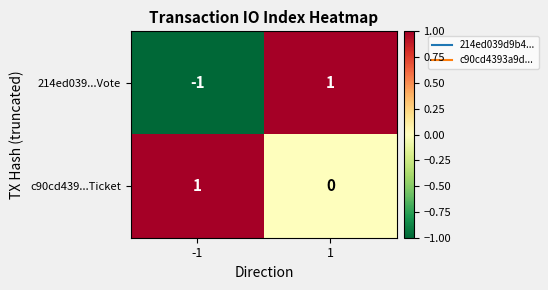

True or false: 214ed039...Vote has a value of 1 at 1.

True